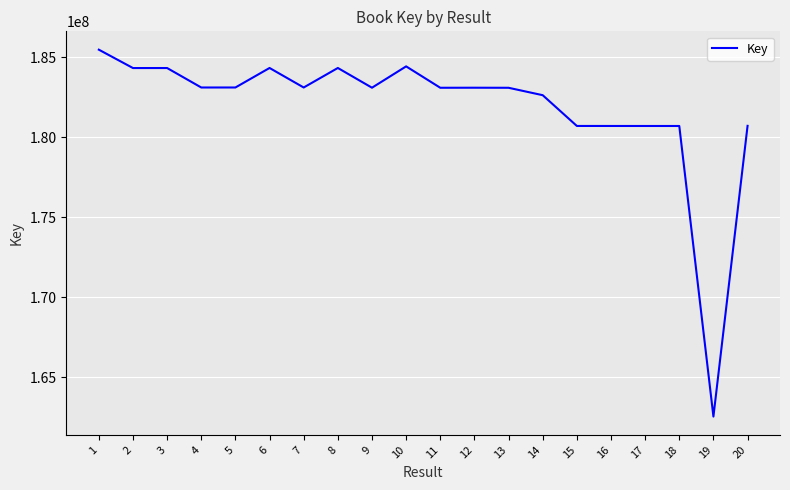

How many distinct data groups are displayed?

1